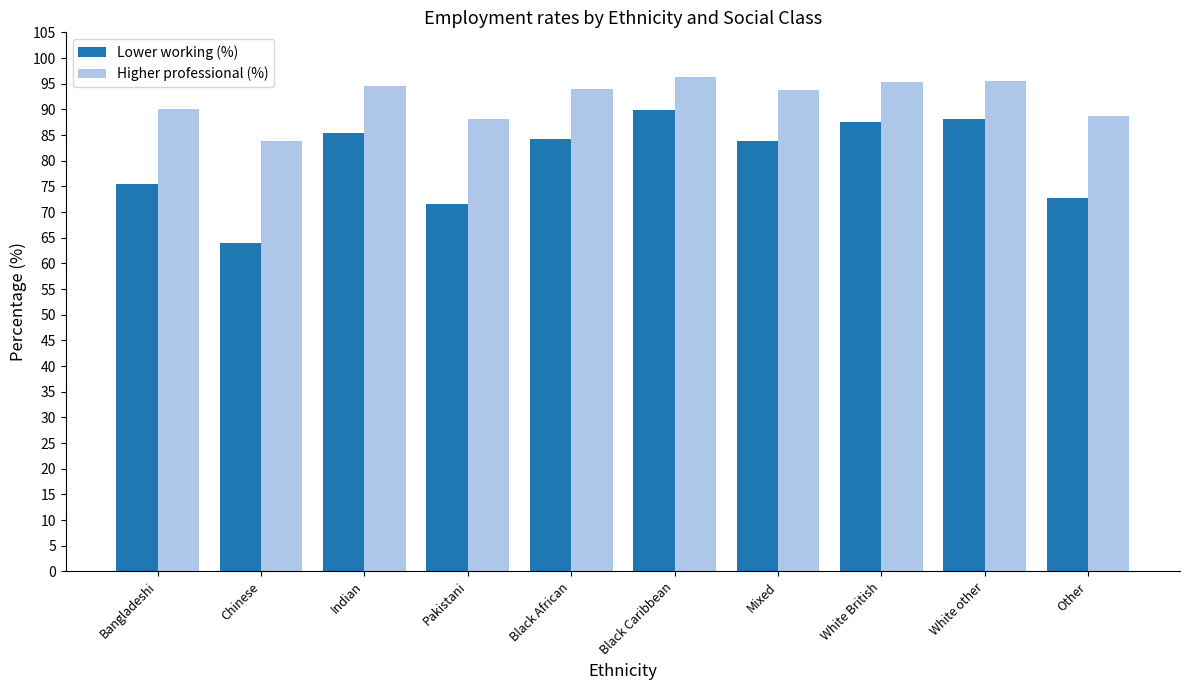

Where is Lower working (%) nearest to the value 76?

Bangladeshi